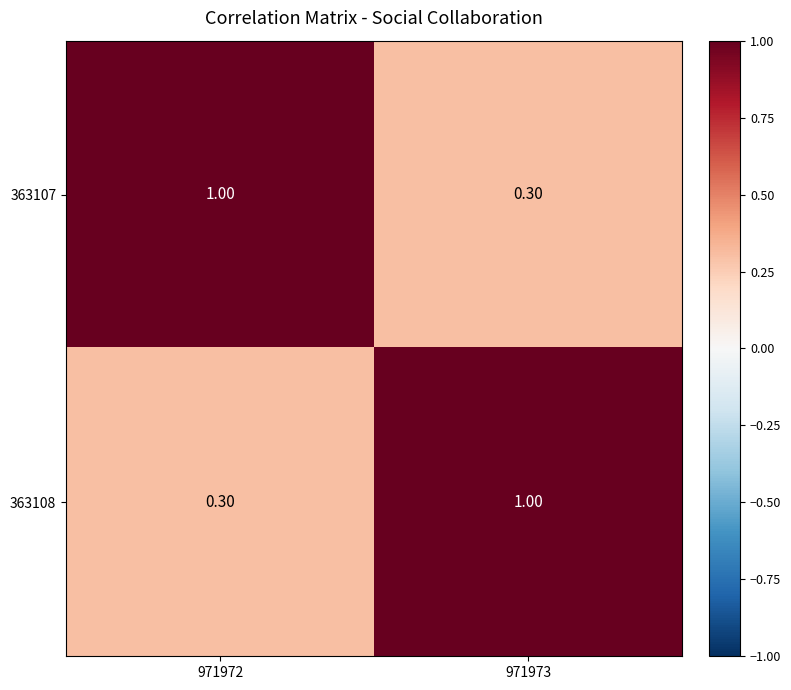

What is the difference between the maximum and minimum values in the 363108 series?

0.7